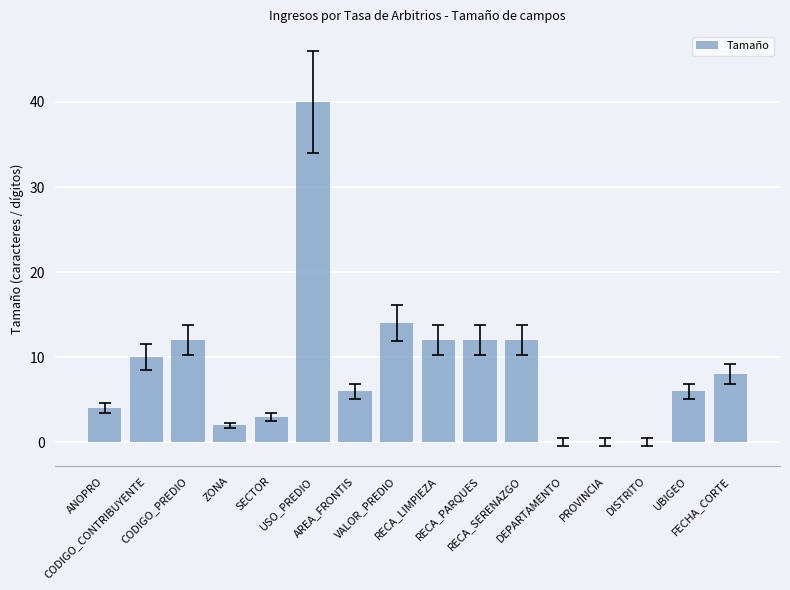

Count the number of categories in the chart.

16